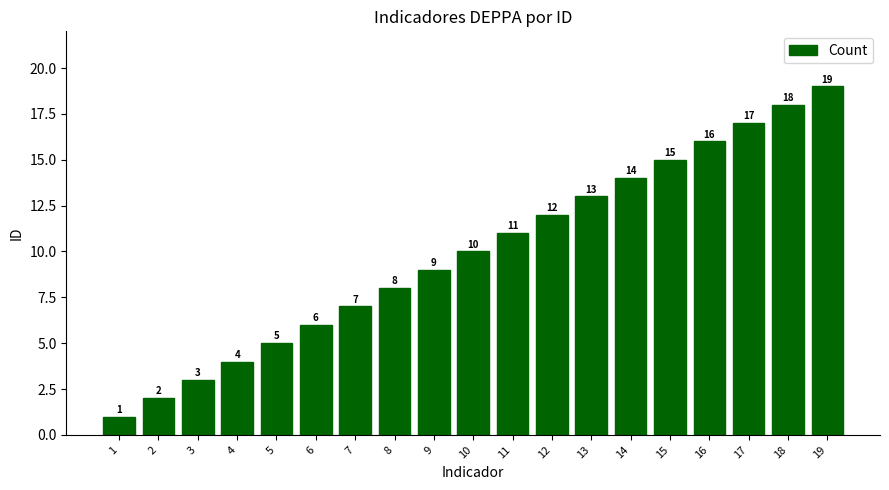

Reading left to right, what are all the values shown in this chart?

1=1	2=2	3=3	4=4	5=5	6=6	7=7	8=8	9=9	10=10	11=11	12=12	13=13	14=14	15=15	16=16	17=17	18=18	19=19